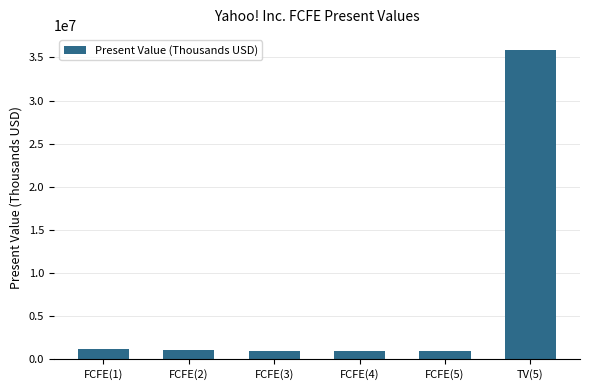

What is the change in value from FCFE(1) to FCFE(3)?

-137677